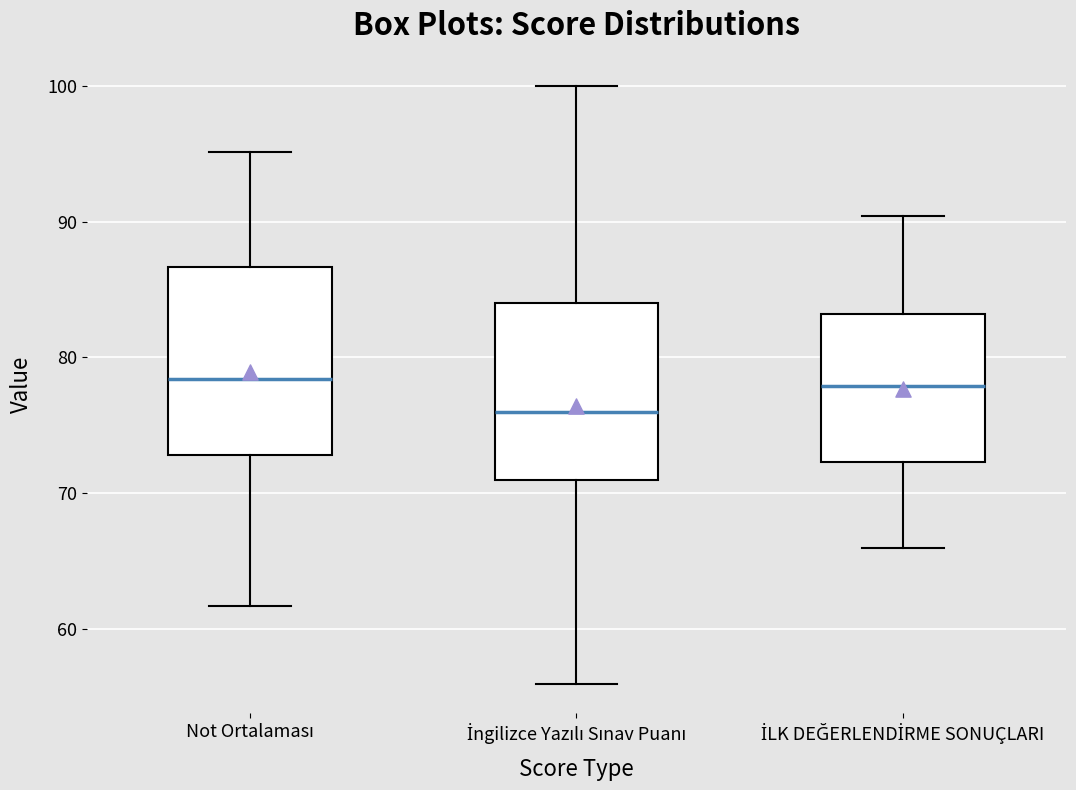

Where is the lower edge of the box for Not Ortalaması on the y-axis? The values are not printed on the chart, so give them approximately, as read against the axis.

73